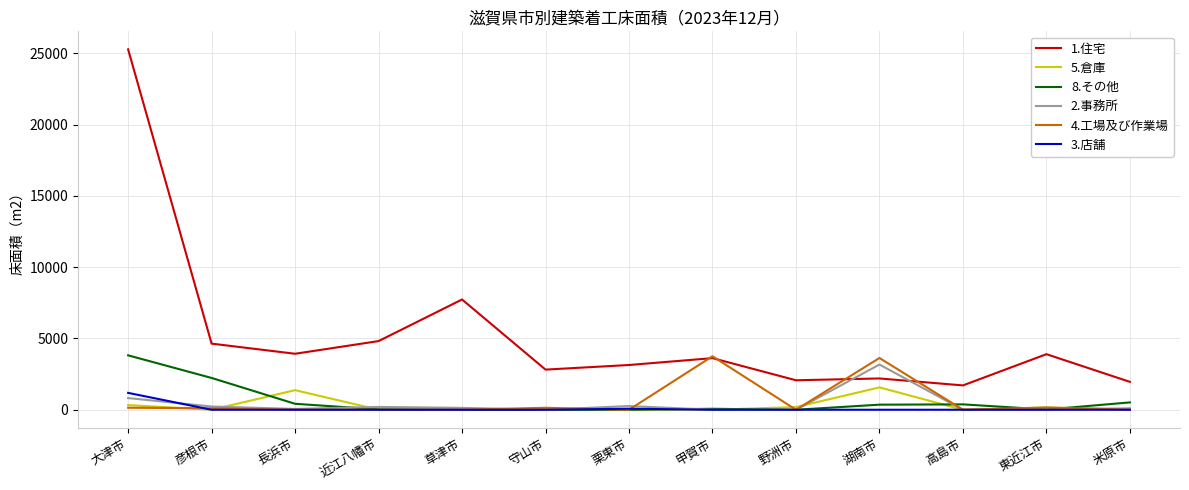

True or false: 8.その他 and 1.住宅 cross at least once.

False